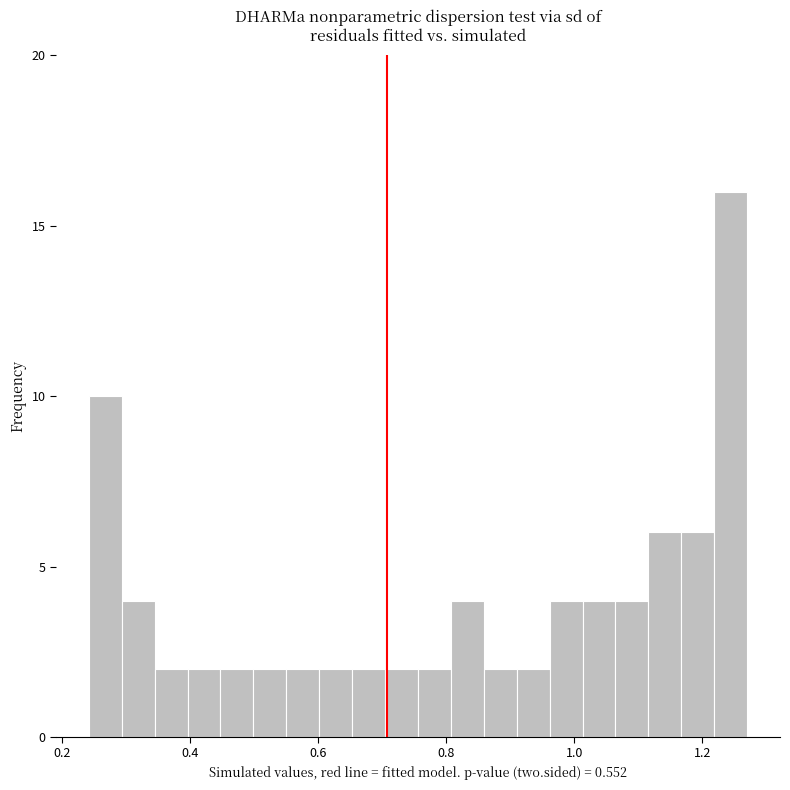

Around what value on the x-axis is the tallest bar? Give the approximate position of its centre, as read against the axis.

1.24